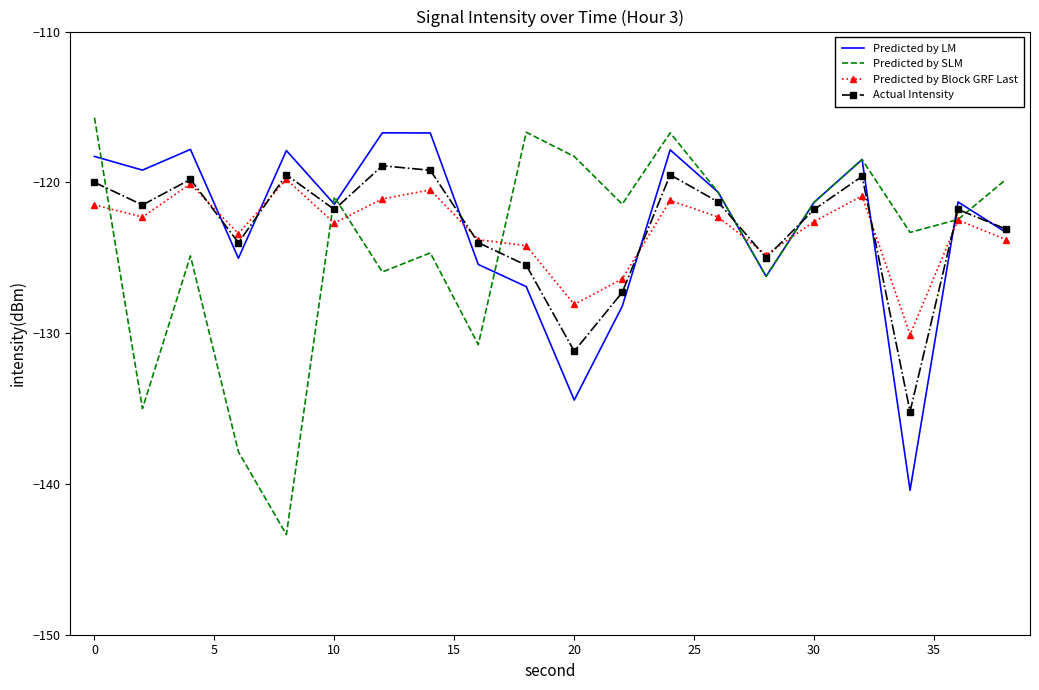

In Predicted by SLM, how many points are lower than both neighbors (excluding endpoints)?

7